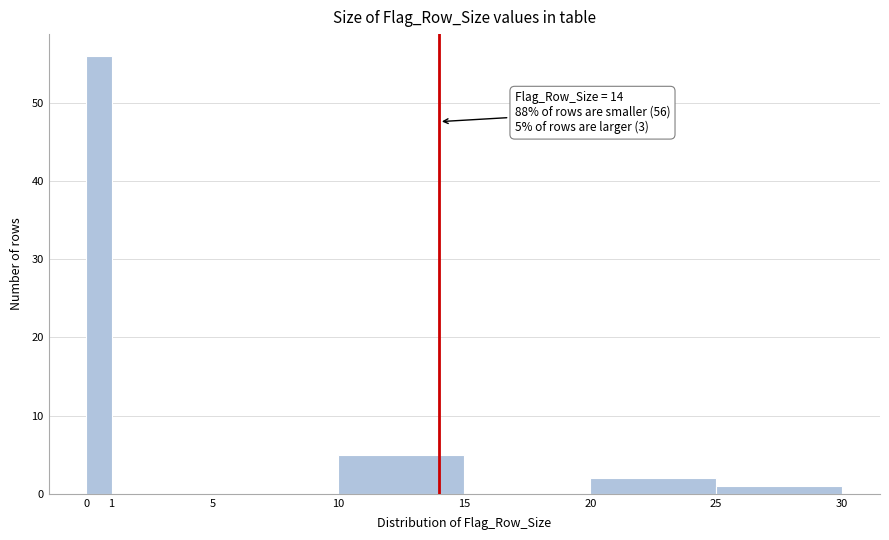

Over which range of the x-axis is the bar tallest?

0 to 1